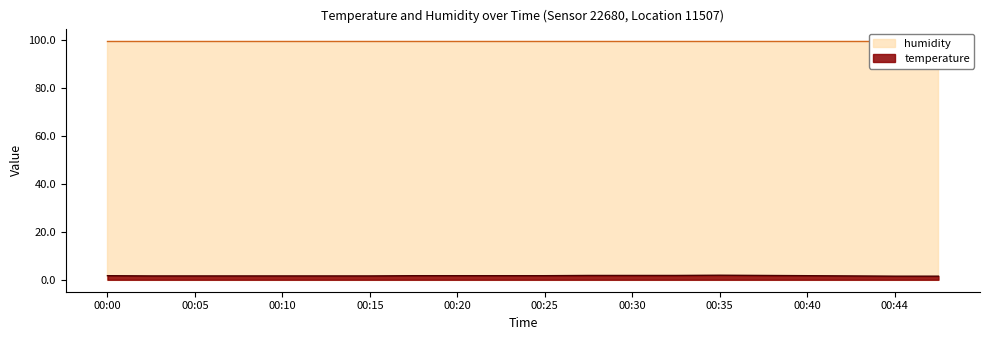

Which label corresponds to the smallest value in the chart?

00:44